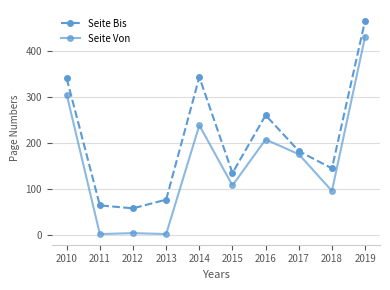

What is the total value across all series at 2019?

897.0